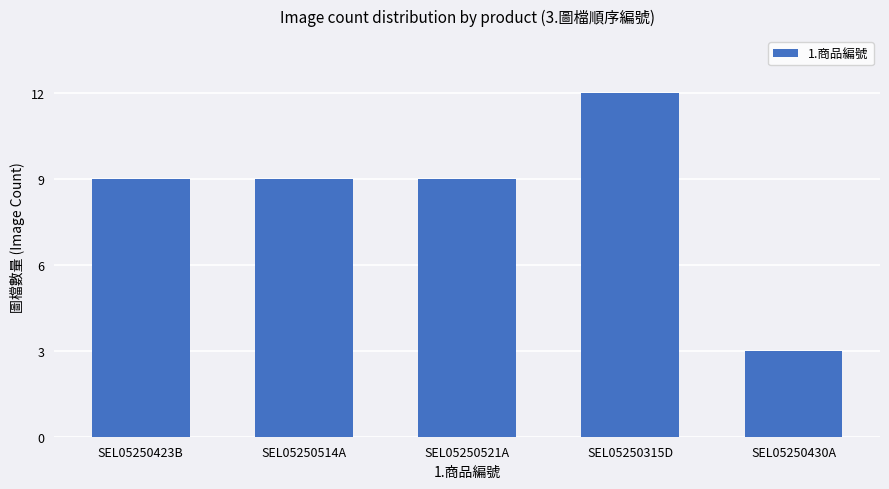

The chart shows a value of 9 at SEL05250521A. True or false?

True